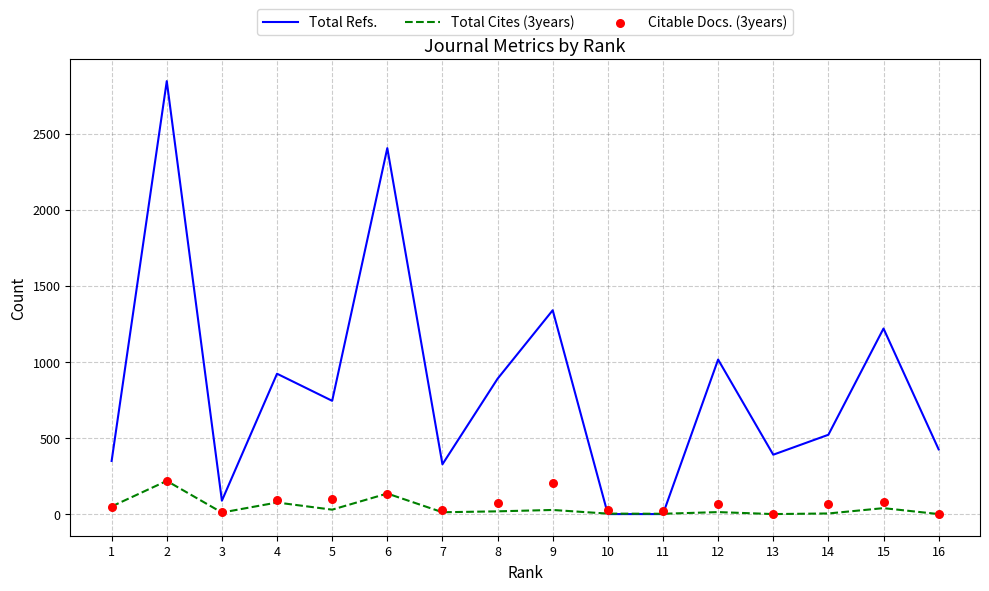

At which category is the sum across all series the highest?

2